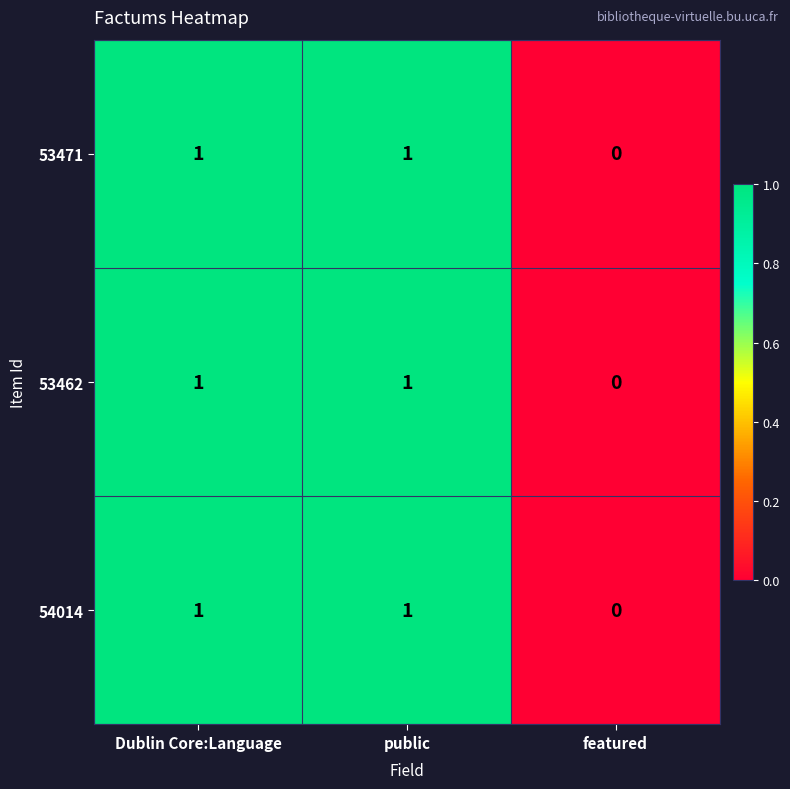

The 53462 series shows 0 at public. True or false?

False